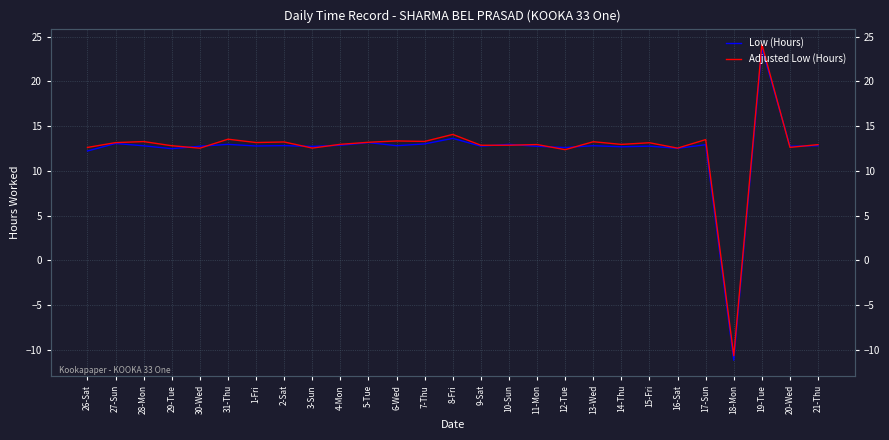

Reading right to left, what are all the values shown in this chart?

Low (Hours): 12.8	12.7	23.7	-11.2	12.9	12.5	12.8	12.7	12.8	12.6	12.7	12.9	12.8	13.6	13.0	12.8	13.2	12.8	12.7	12.8	12.8	12.9	12.7	12.5	12.8	13.1	12.2
Adjusted Low (Hours): 12.9	12.6	24.1	-10.7	13.5	12.5	13.1	12.9	13.2	12.4	12.9	12.9	12.8	14.1	13.3	13.3	13.2	13.0	12.5	13.2	13.2	13.5	12.5	12.8	13.3	13.1	12.6